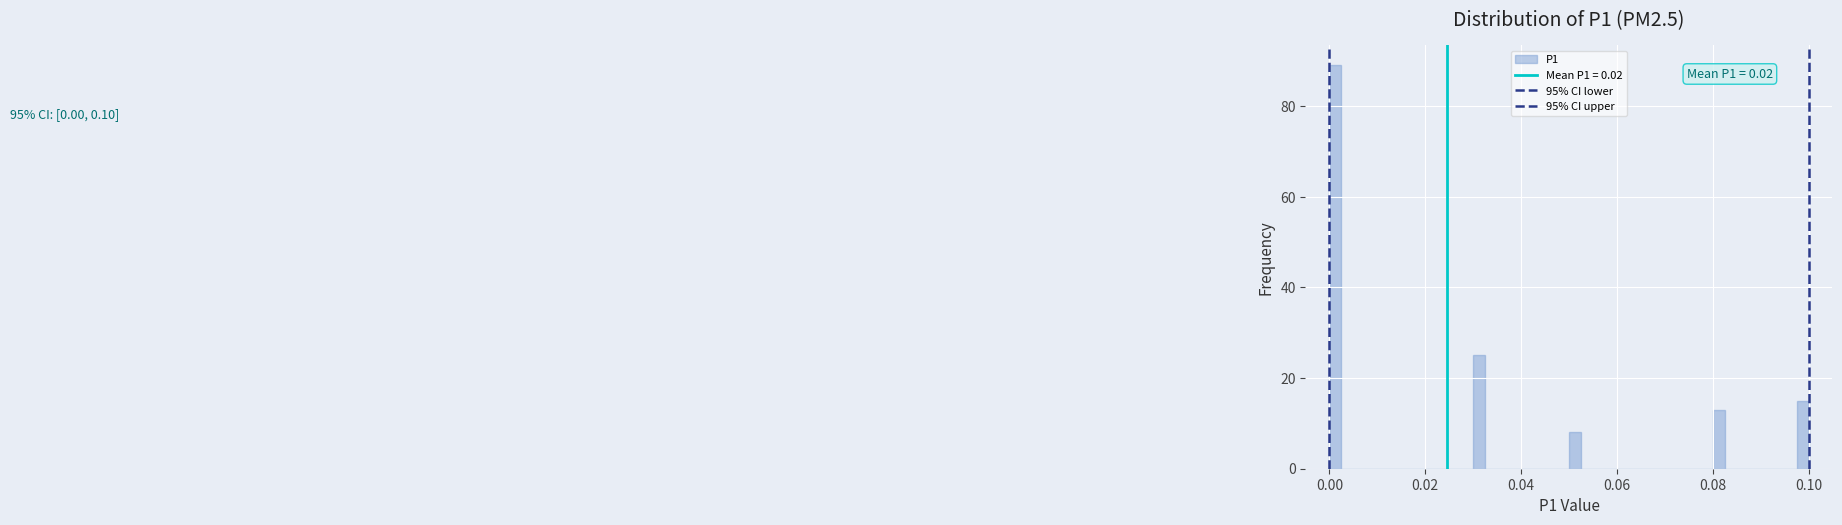

Read against the x-axis, roughly where is the centre of the tallest bar?

0.002